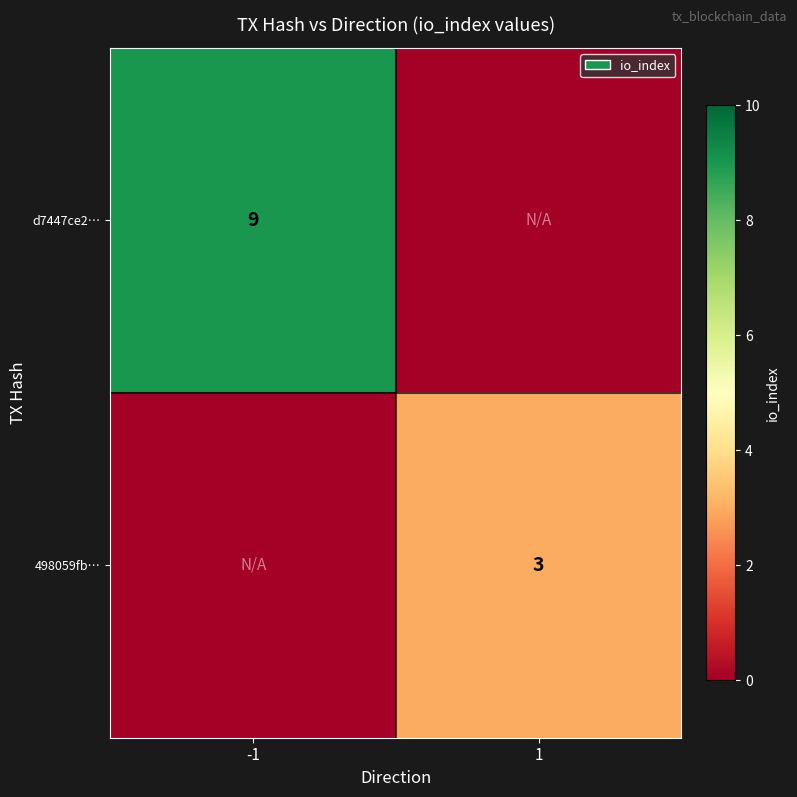

The value of 498059fb… at 1 is 2. True or false?

False